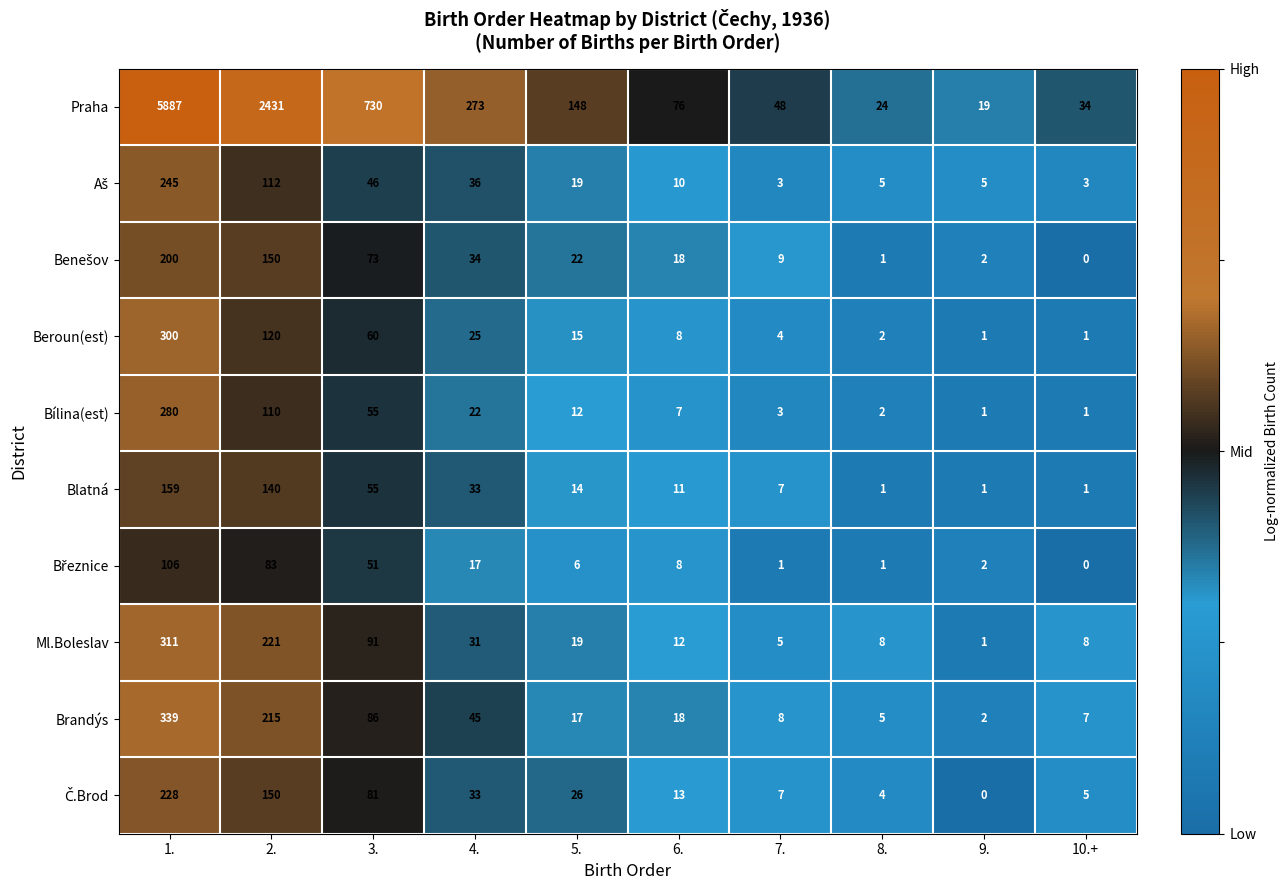

Where does the Beroun(est) series first go above 15?

1.